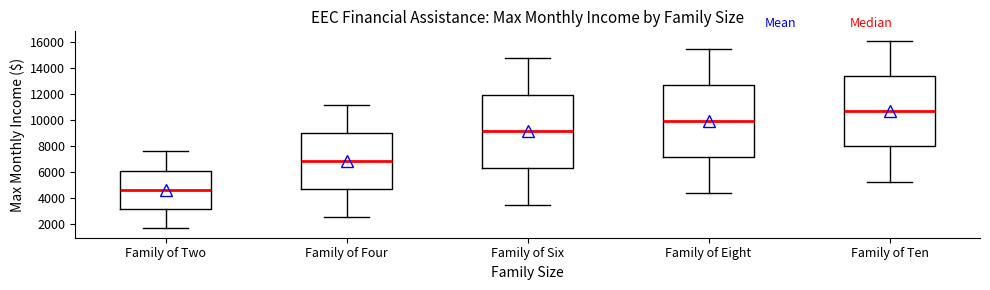

Which box's median line is the lowest?

Family of Two